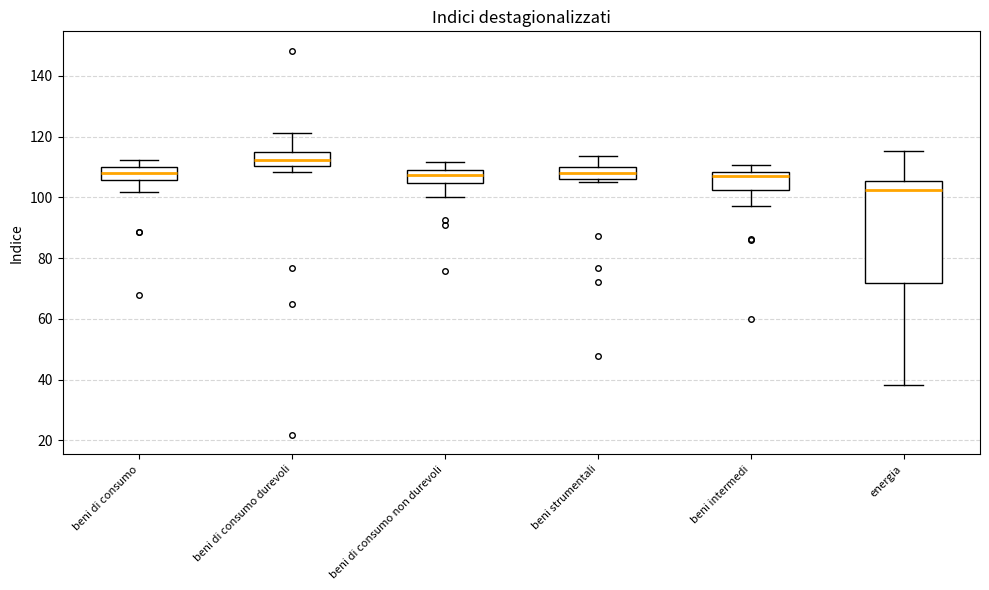

Reading left to right, transcribe this box plot: for each box, give where its median line is, the range the box spans, and where its two whiskers end, as read against the y-axis. The values are not printed on the chart, so give them approximately, as read against the axis.

beni di consumo: median 108, box 106 to 110, whiskers 102 to 112
beni di consumo durevoli: median 112, box 110 to 114, whiskers 108 to 122
beni di consumo non durevoli: median 108, box 104 to 110, whiskers 100 to 112
beni strumentali: median 108, box 106 to 110, whiskers 106 (just below the box's lower edge) to 114
beni intermedi: median 108 (just below the box's upper edge), box 102 to 108, whiskers 98 to 110
energia: median 102, box 72 to 106, whiskers 38 to 116